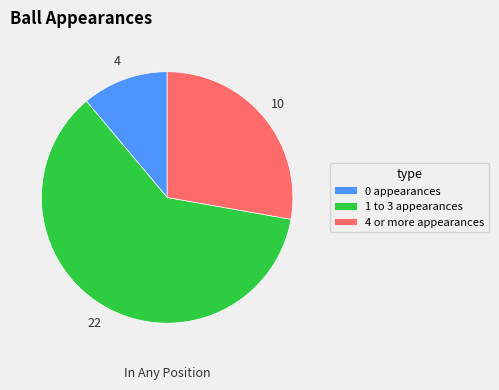

Do 4 or more appearances and 1 to 3 appearances together represent more than half of the pie?

Yes